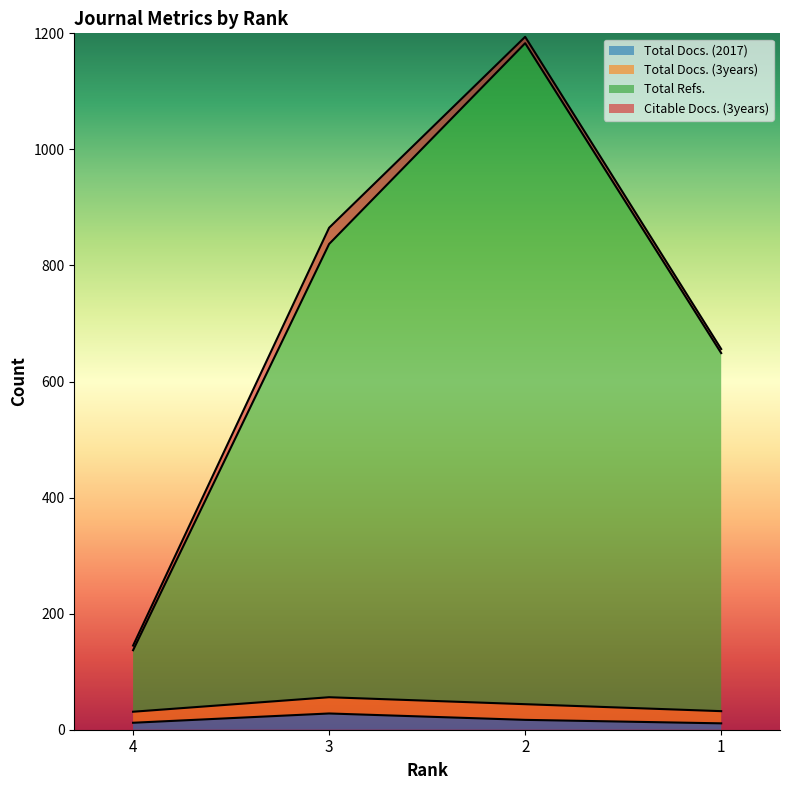

What is the highest value of the Total Docs. (2017) series?

28